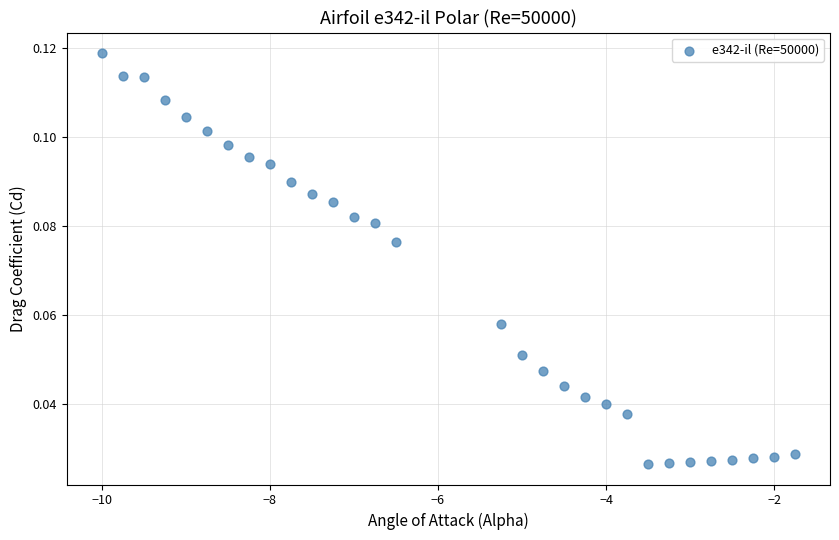

What is the range of X values (max minus min)?

8.2